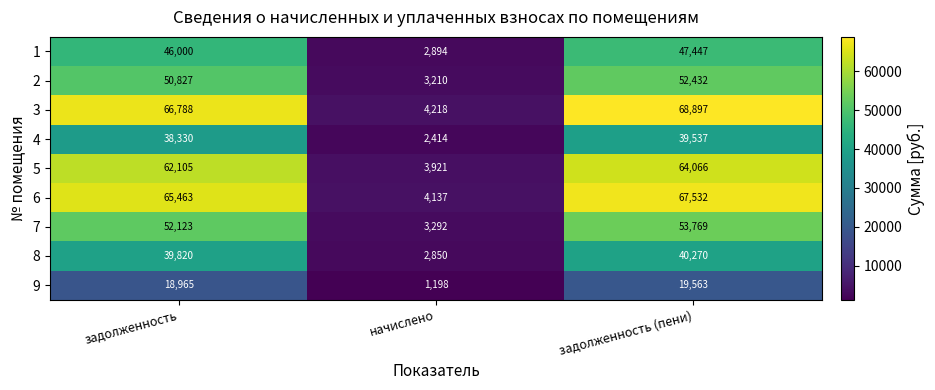

Which series has the largest total across all categories?

3